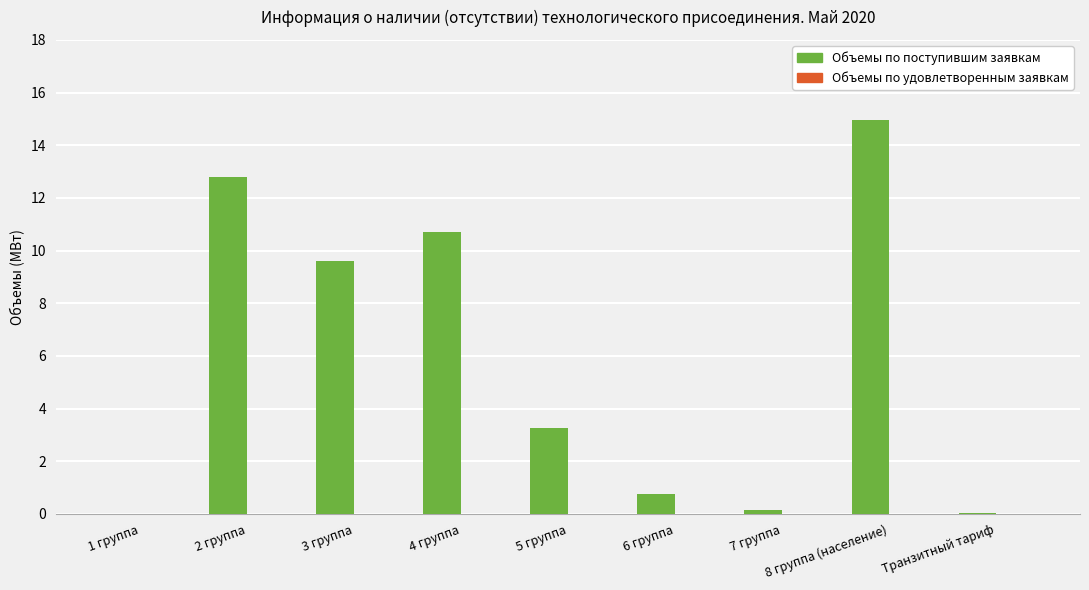

Approximately how many times larger is the value at 2 группа compared to 3 группа?

1.3